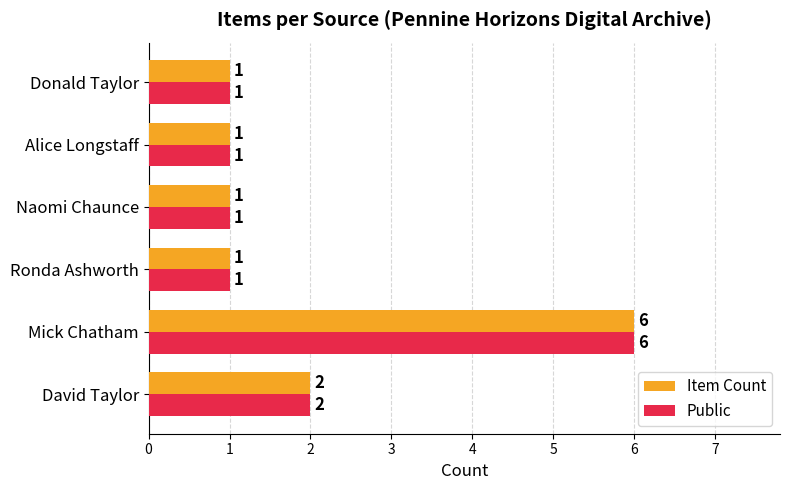

What is the difference between the maximum and minimum values in the Public series?

5